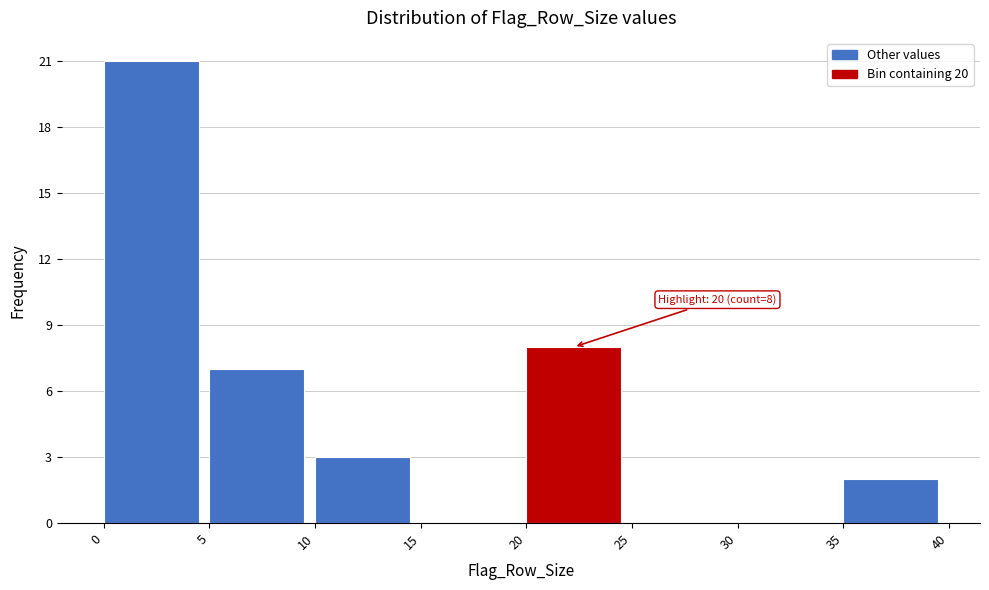

Which range on the x-axis has the tallest bar?

0 to 5